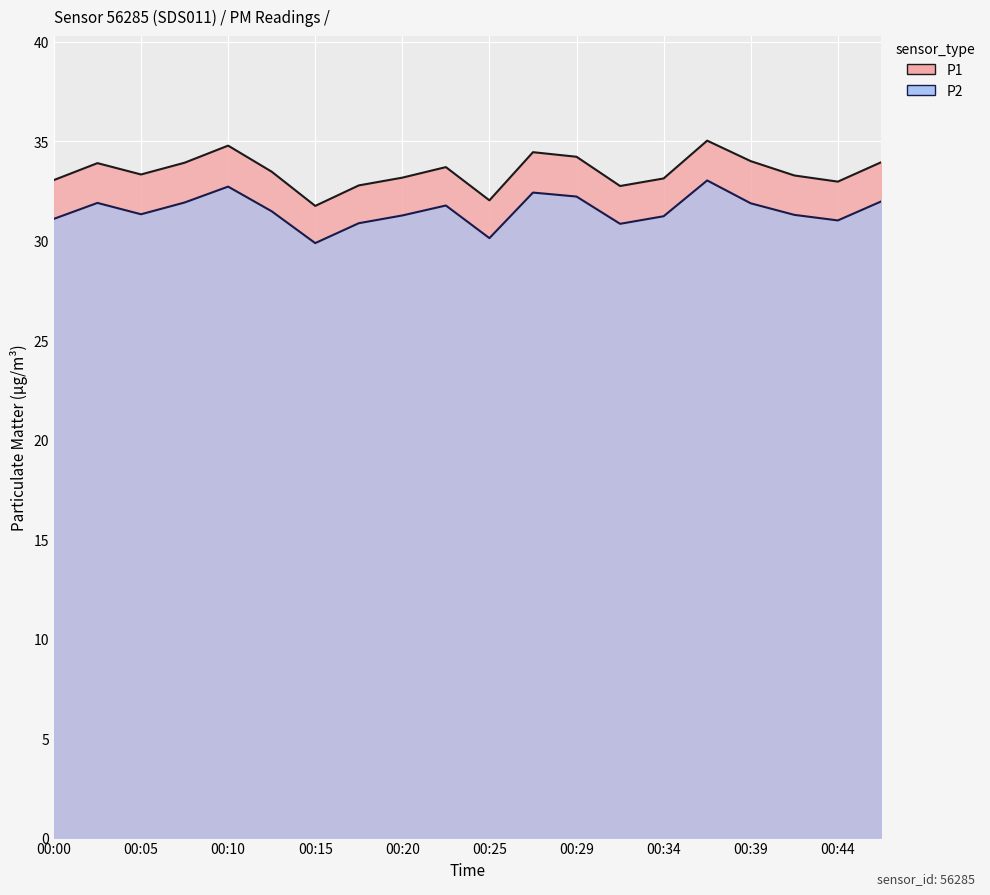

Reading right to left, extract all data points from this chart.

P1: 00:46=34.0	00:44=33.0	00:42=33.3	00:39=34.0	00:37=35.0	00:34=33.1	00:32=32.8	00:29=34.2	00:27=34.5	00:25=32.0	00:22=33.7	00:20=33.2	00:17=32.8	00:15=31.8	00:12=33.5	00:10=34.8	00:08=33.9	00:05=33.3	00:03=33.9	00:00=33.0
P2: 00:46=32.0	00:44=31.0	00:42=31.3	00:39=31.9	00:37=33.0	00:34=31.2	00:32=30.9	00:29=32.2	00:27=32.4	00:25=30.1	00:22=31.8	00:20=31.3	00:17=30.9	00:15=29.9	00:12=31.5	00:10=32.7	00:08=31.9	00:05=31.3	00:03=31.9	00:00=31.1